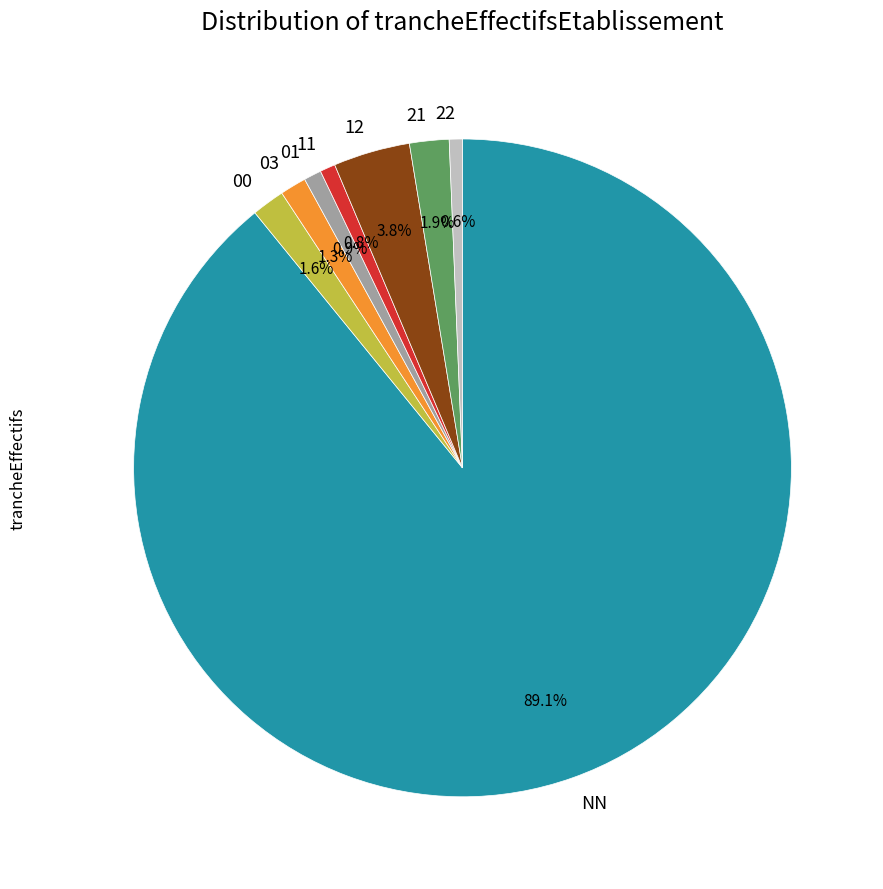

Does any single category account for the majority?

Yes